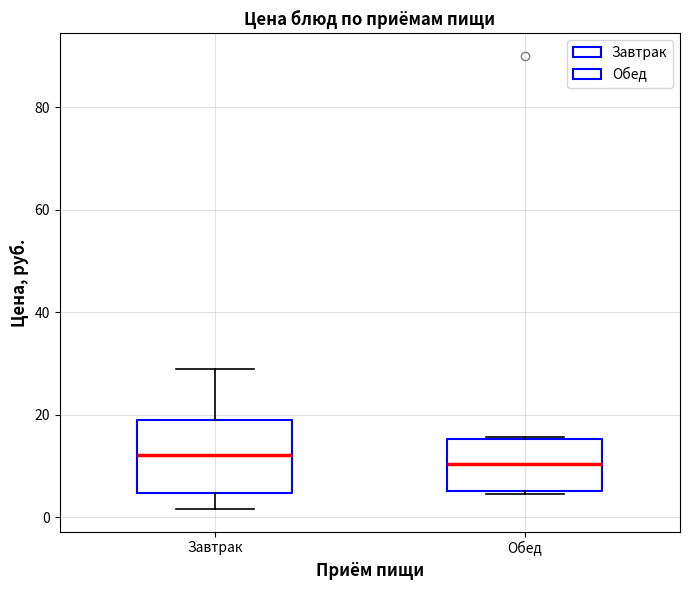

Comparing the boxes themselves (not the whiskers), which one is the tallest?

Завтрак